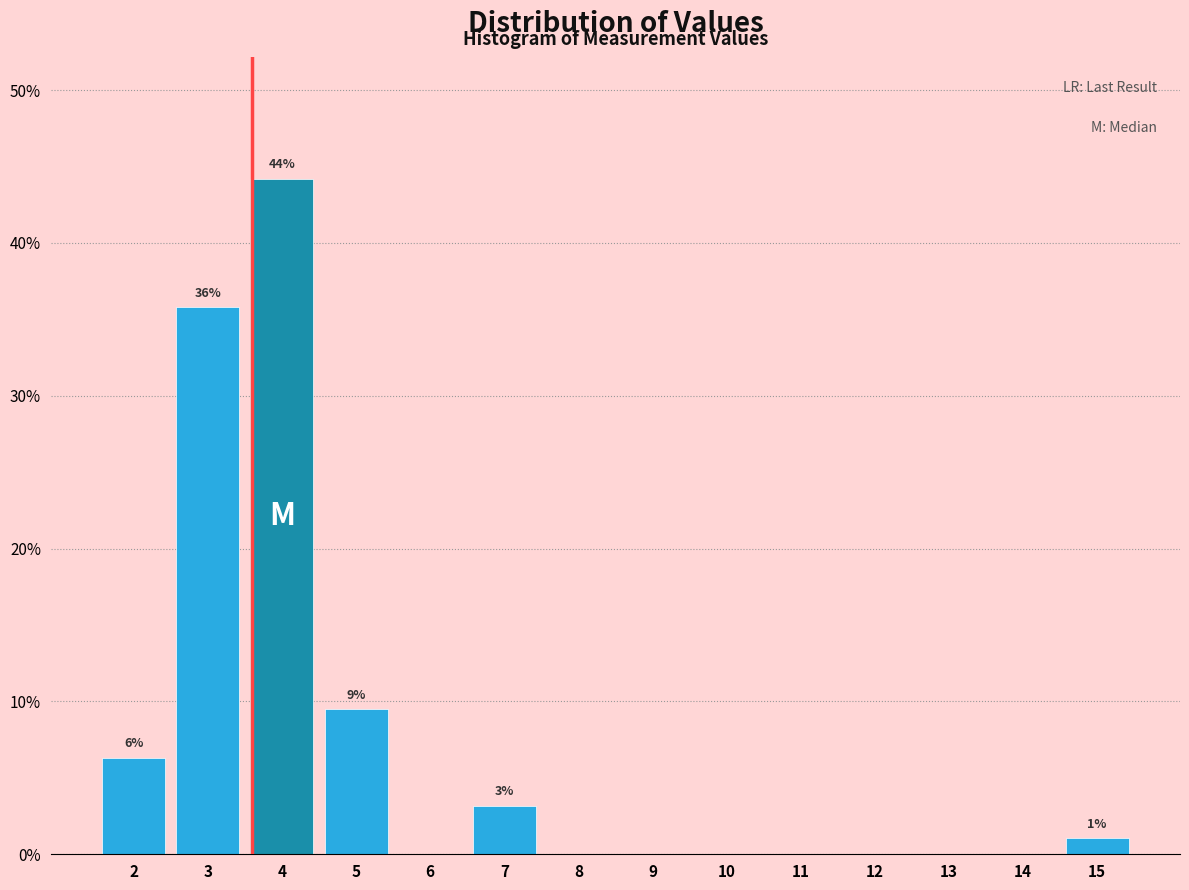

Which range on the x-axis has the tallest bar?

3.5 to 4.5